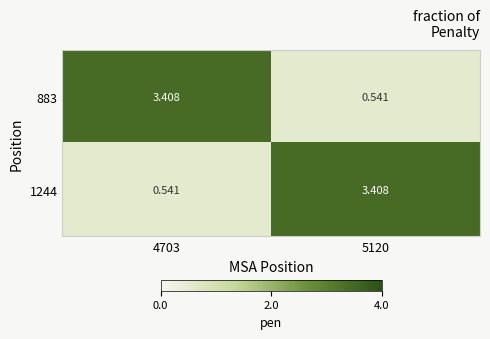

Count the number of data series in this chart.

2